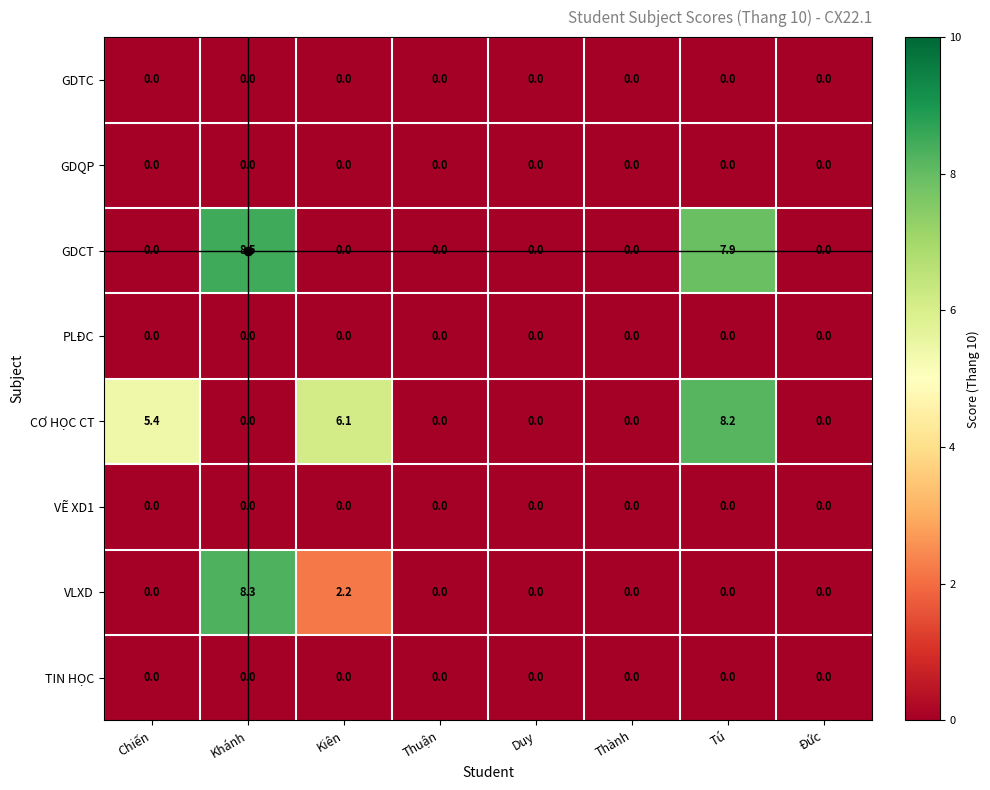

Which series has the largest total across all categories?

CƠ HỌC CT